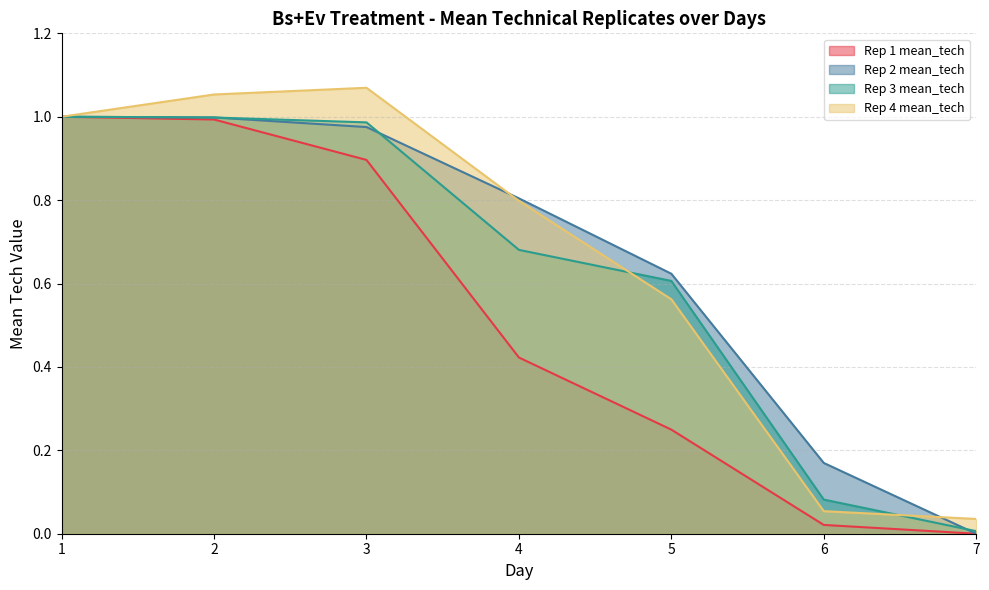

How many lines are shown in the chart?

4